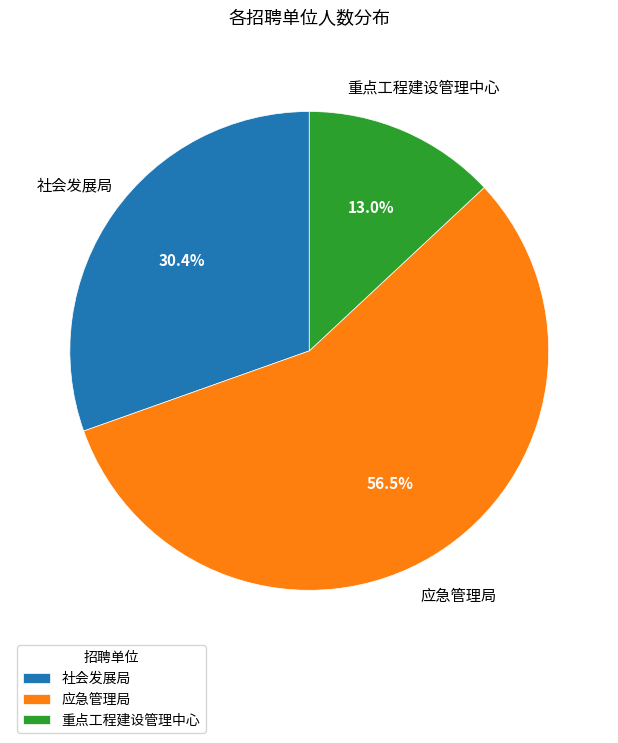

Rank the categories by value from lowest to highest.

重点工程建设管理中心, 社会发展局, 应急管理局